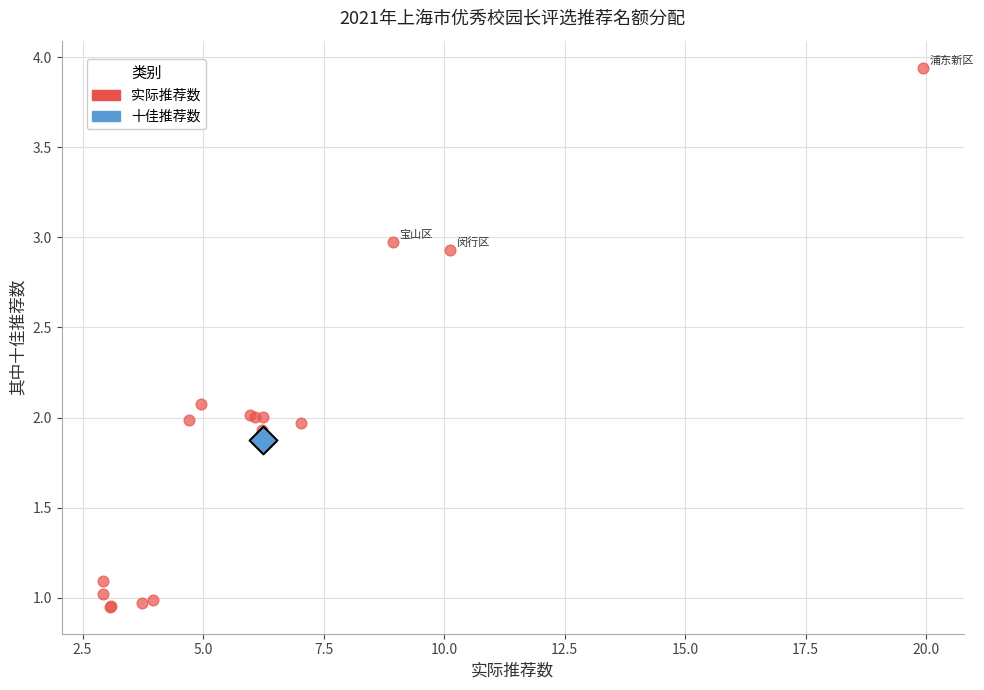

What are all the series names shown in the legend?

实际推荐数, 十佳推荐数